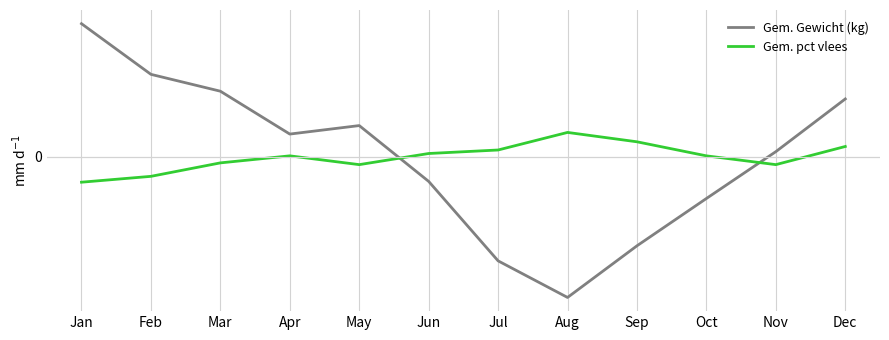

At which label does Gem. pct vlees first exceed 0?

Apr